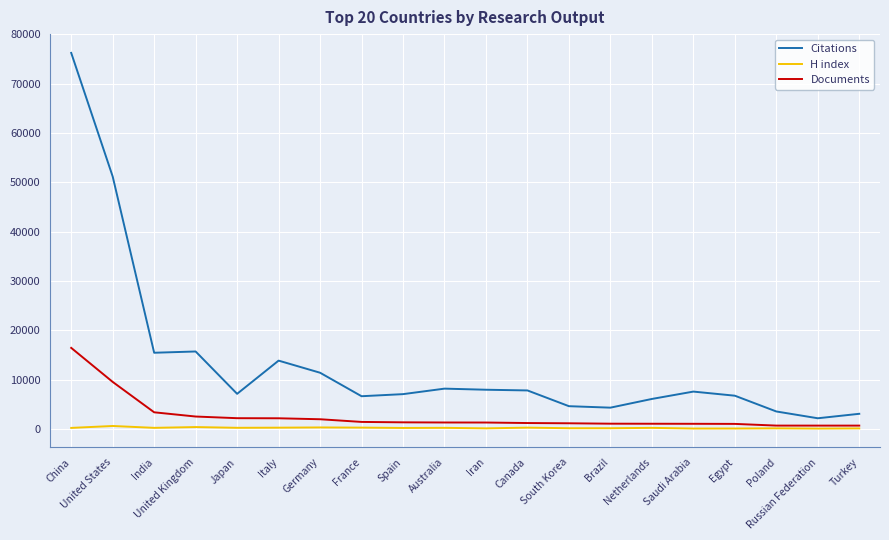

What is the difference between the highest and lowest values at China?

76008